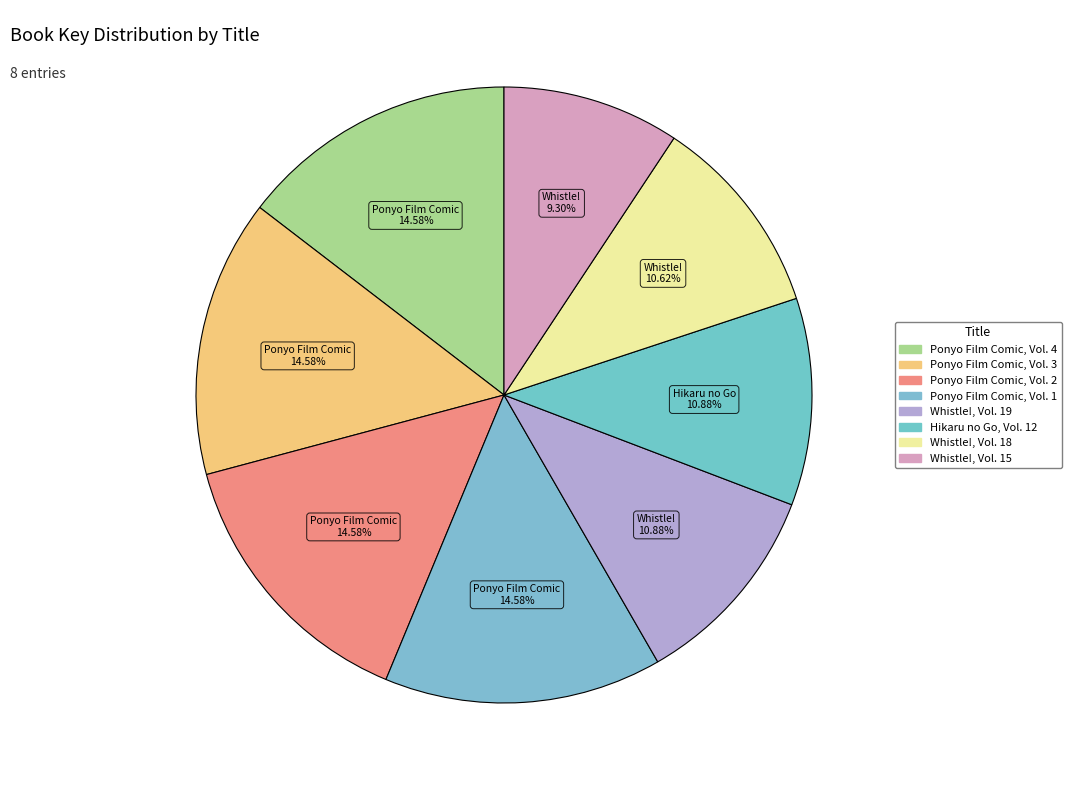

How many slices are in this pie chart?

8